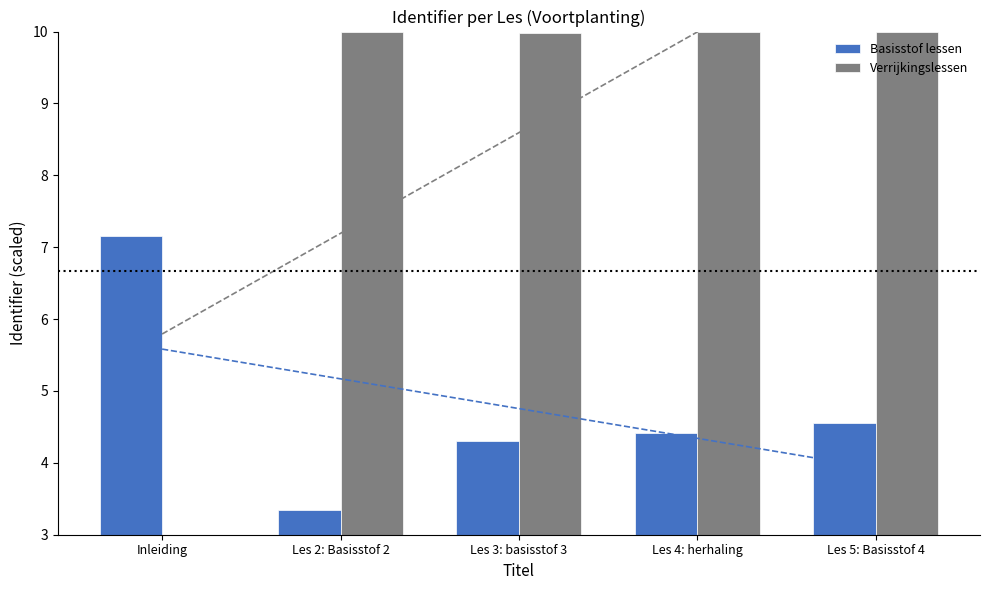

How many bars are there in each group?

2